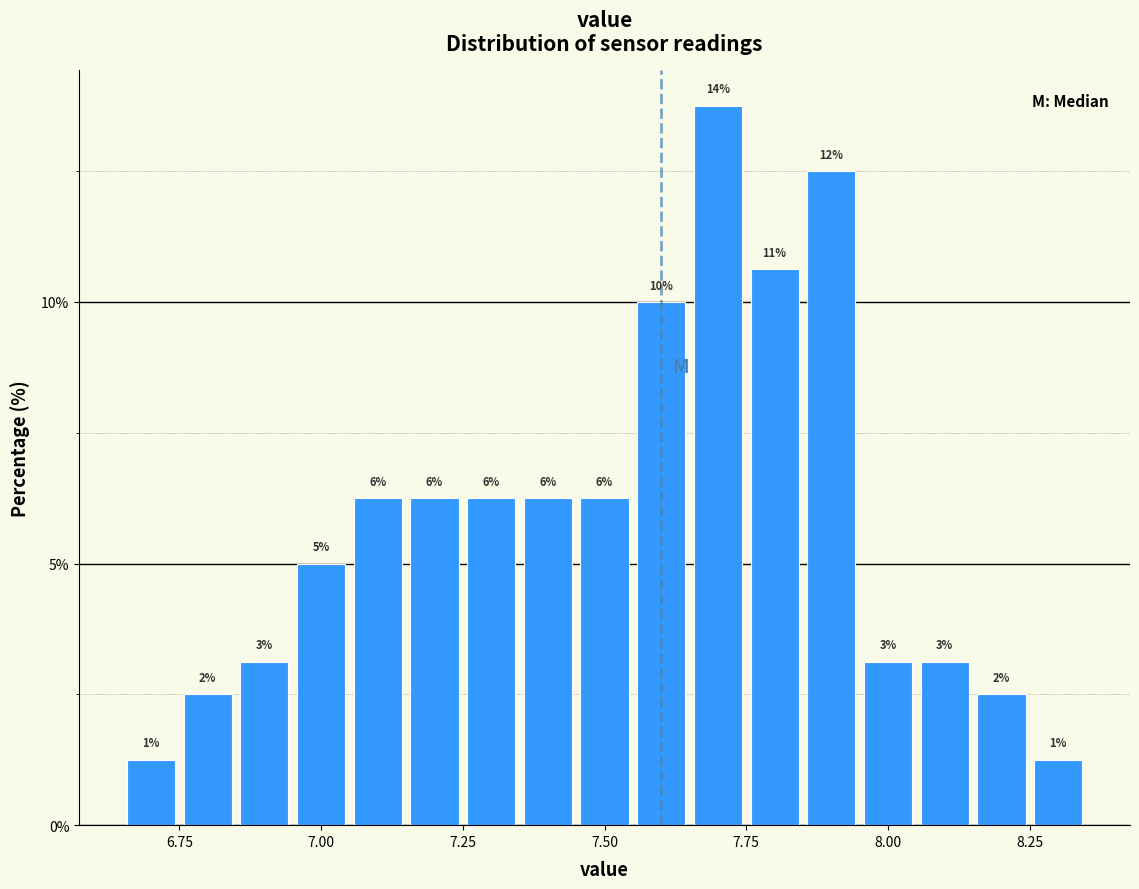

Around what value on the x-axis is the tallest bar? Give the approximate position of its centre, as read against the axis.

7.70